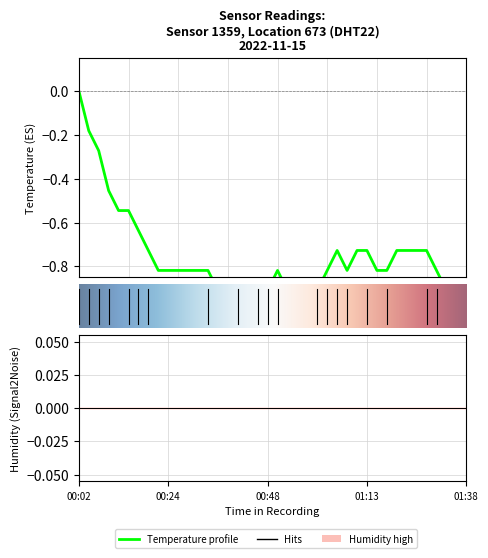

Is it true that the value at 3 is -0.7?

False